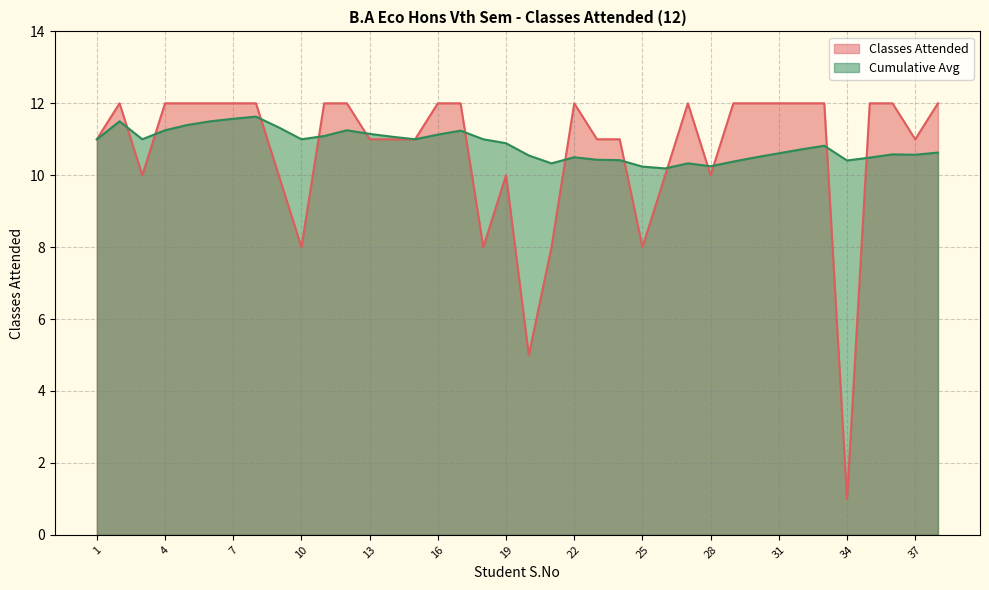

Is it true that Cumulative Avg equals 11.0 at 1?

True